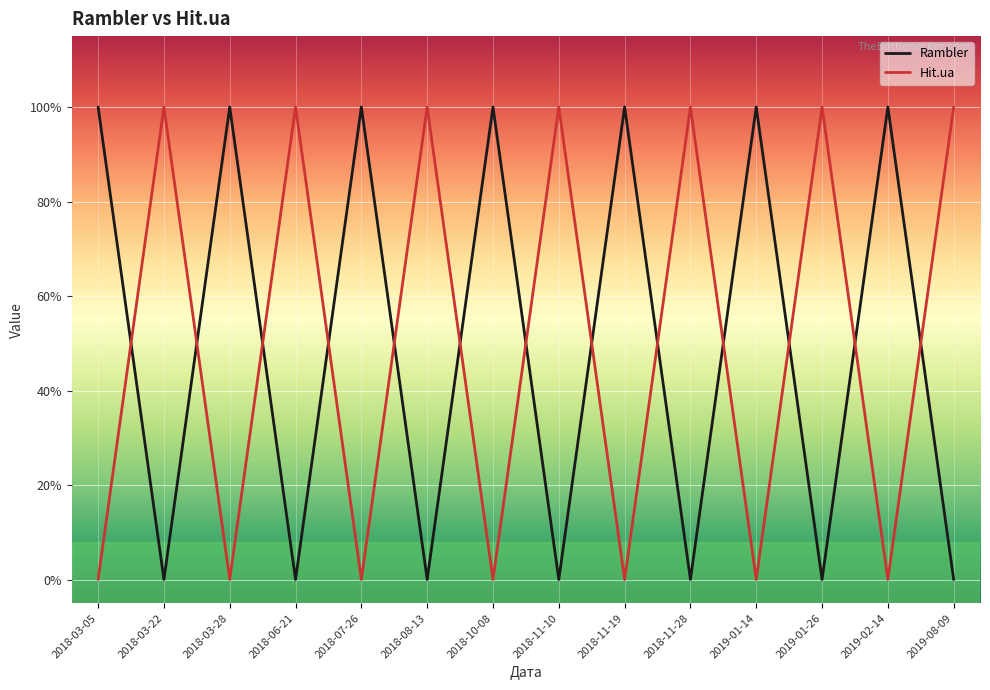

Is this an area chart (filled region under the line)?

No